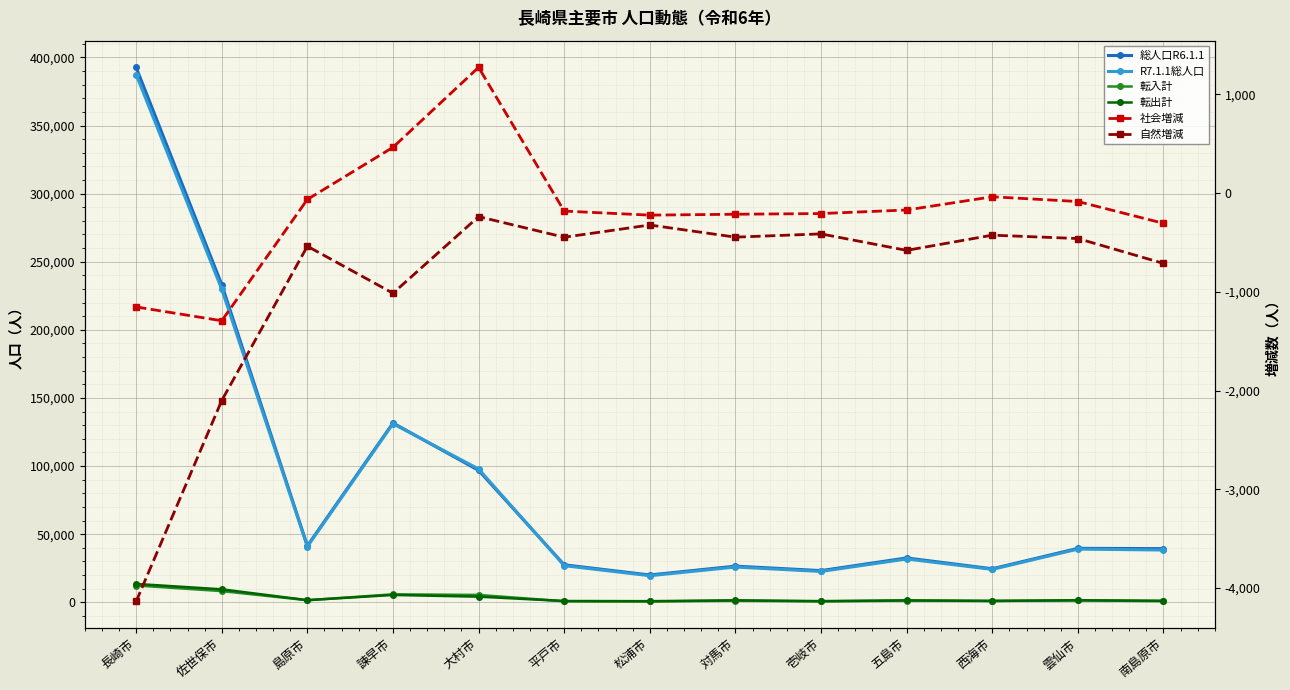

Count the number of categories in the chart.

13